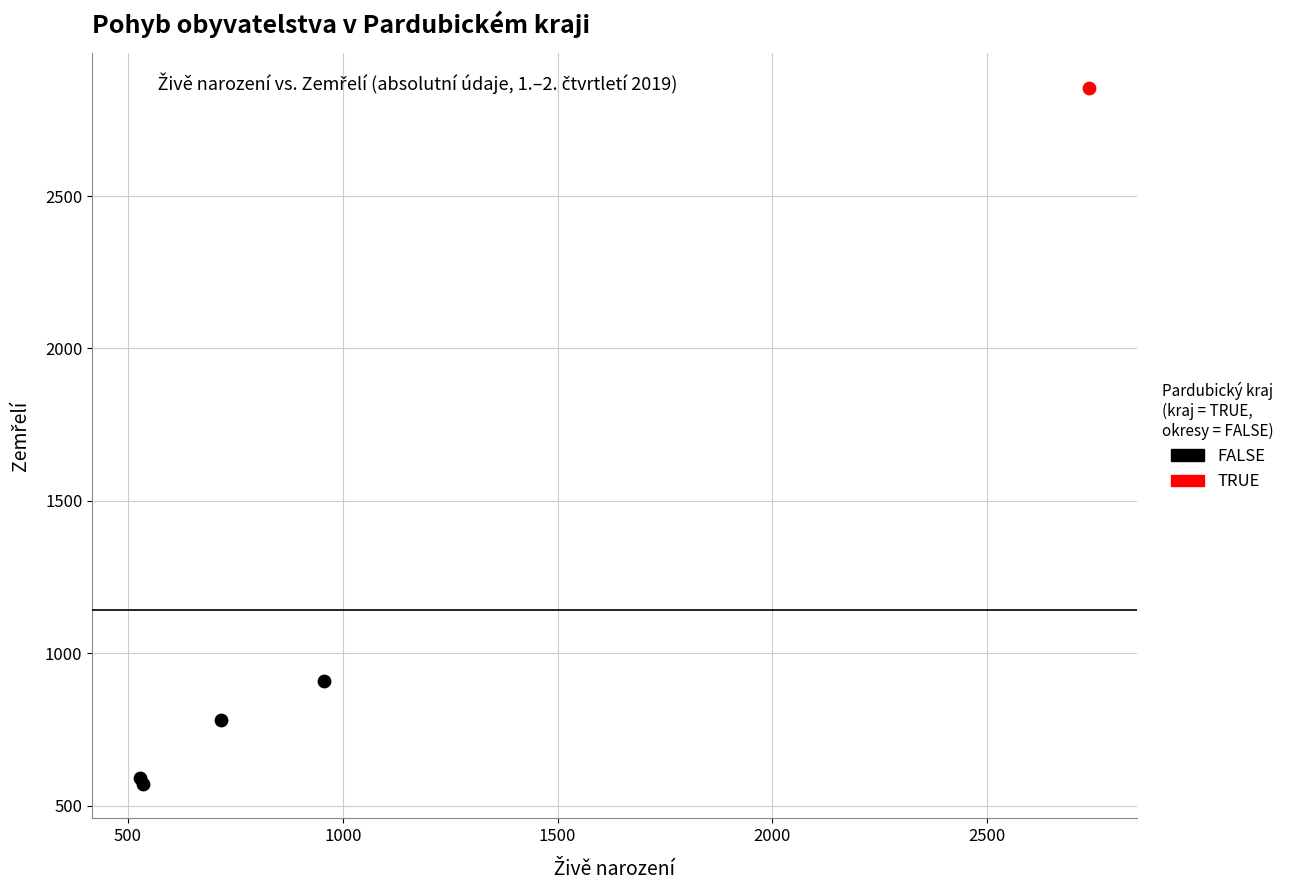

What are all the series names shown in the legend?

FALSE, TRUE